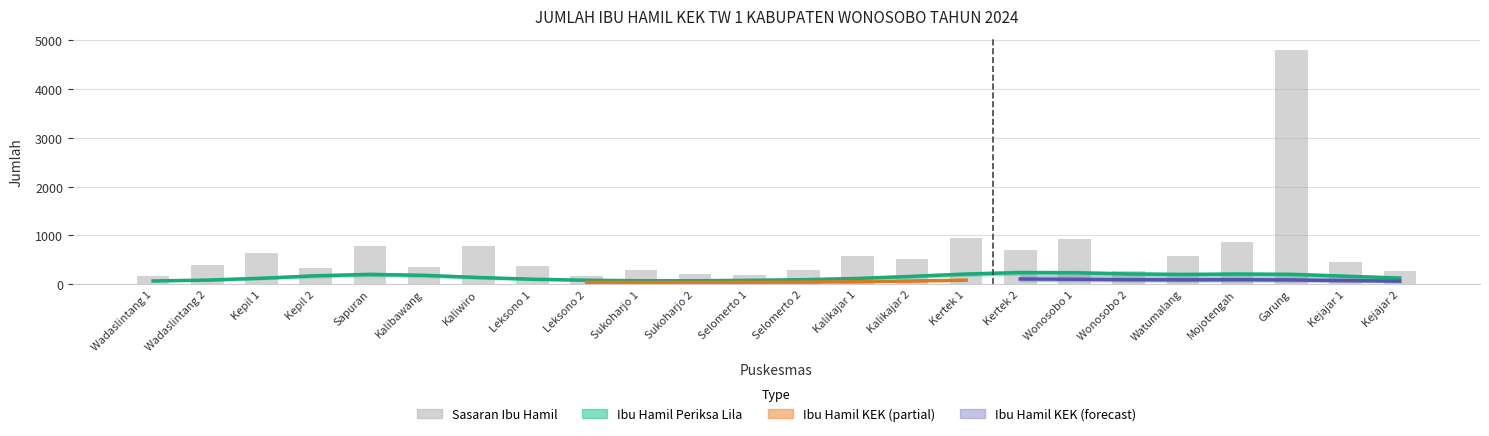

Which series has the largest range (max minus min)?

Sasaran Ibu Hamil